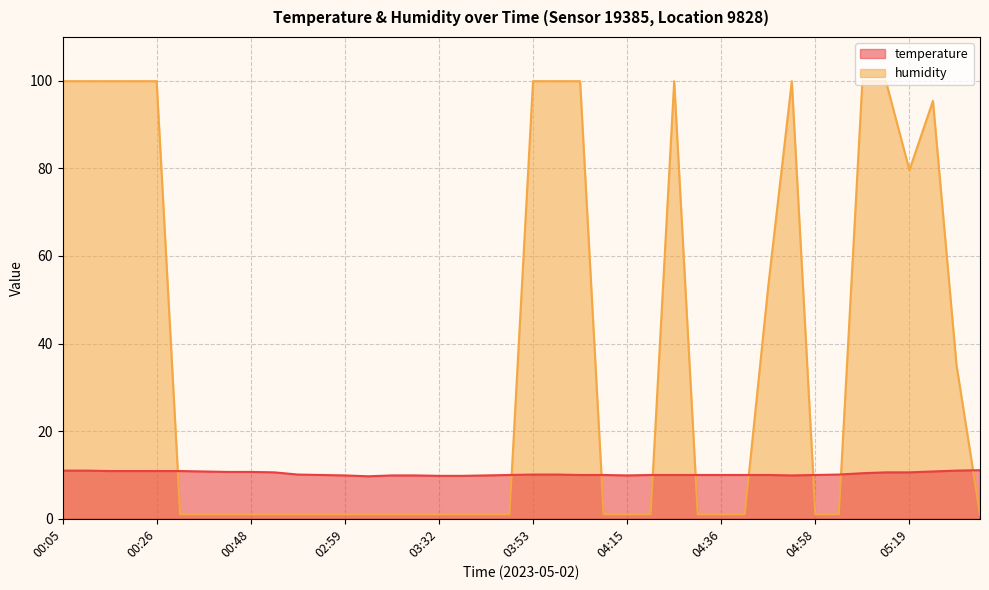

What is the difference between the temperature values at 04:47 and 02:48?

0.1